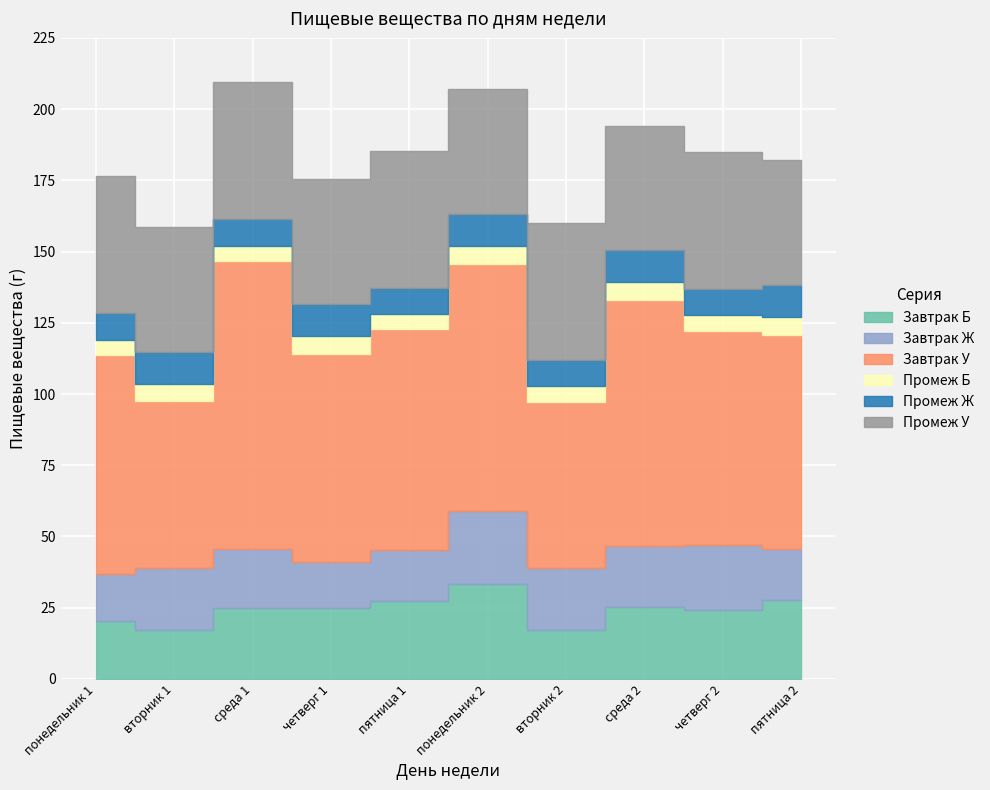

The Промеж Ж series shows 9.1 at четверг 2. True or false?

True